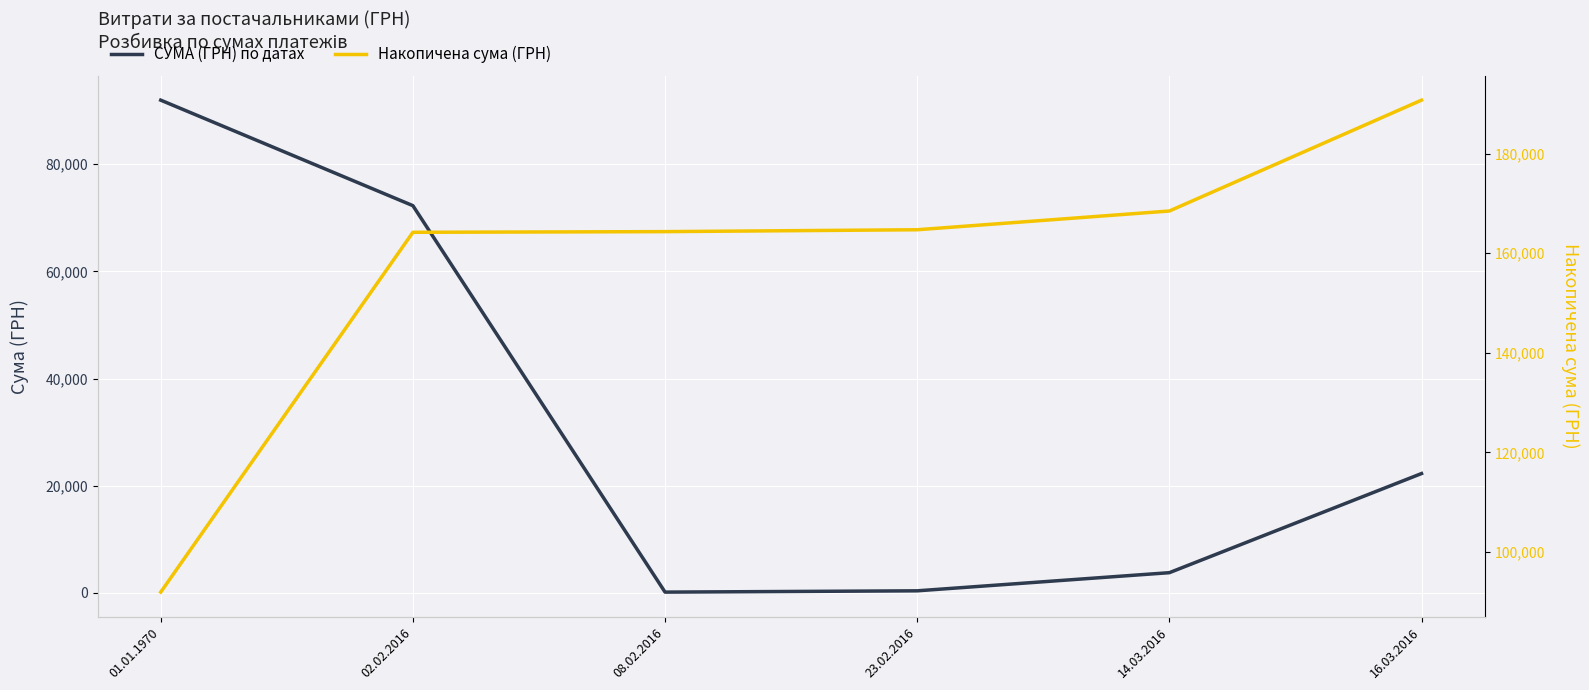

How many lines are shown in the chart?

2